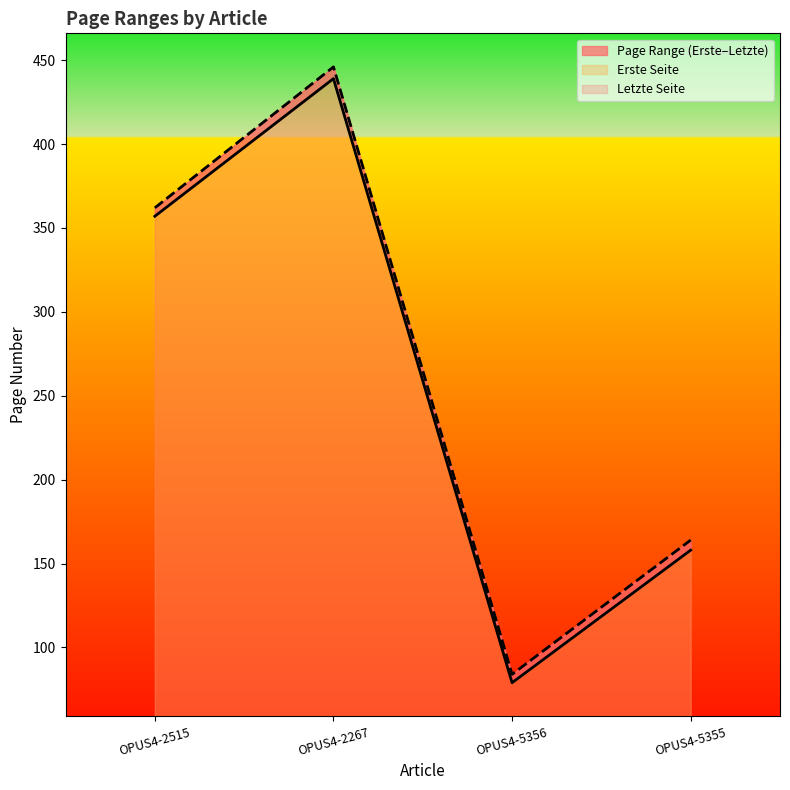

Rank the series by their average value, from highest to lowest.

Letzte Seite, Erste Seite